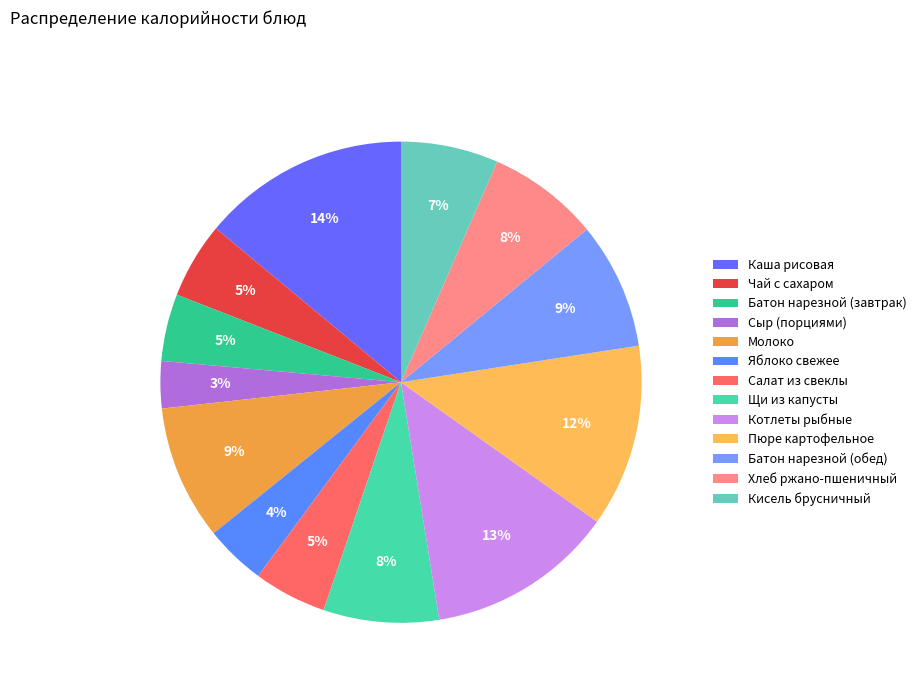

Count the number of slices in the pie.

13